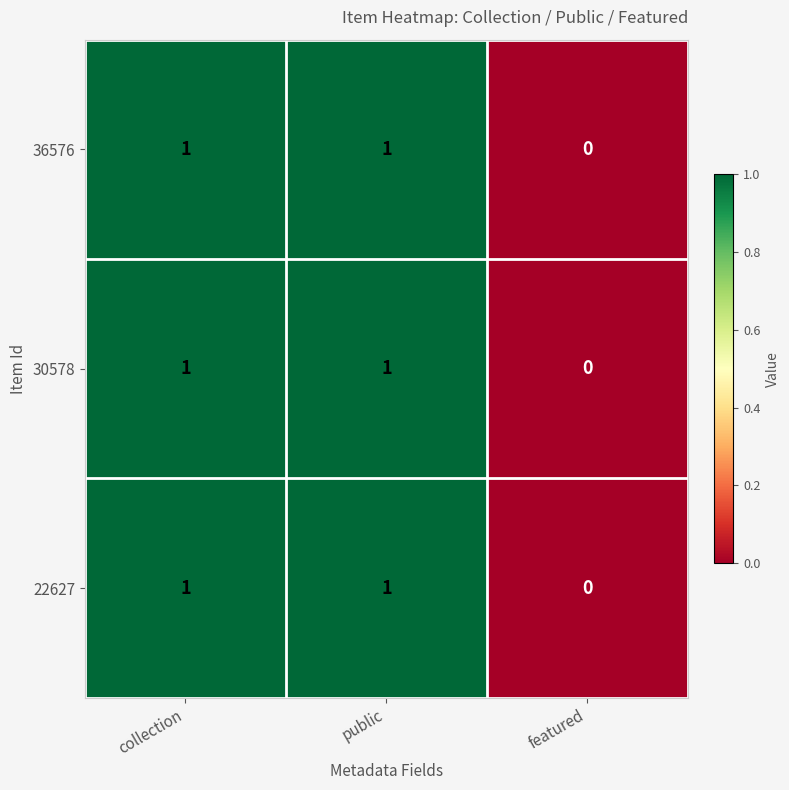

Is it true that 22627 equals 1 at public?

True